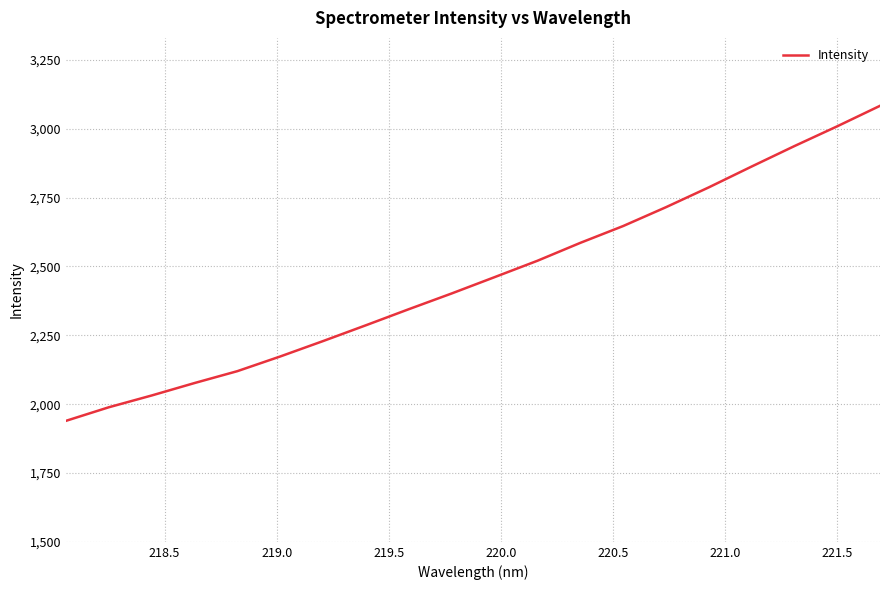

What is the maximum value shown in the chart?

3083.5